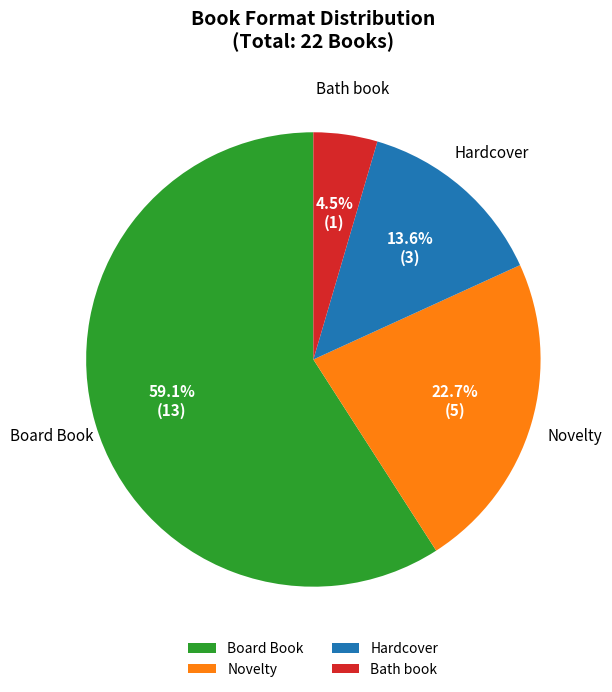

Which category has the smallest portion of the pie?

Bath book